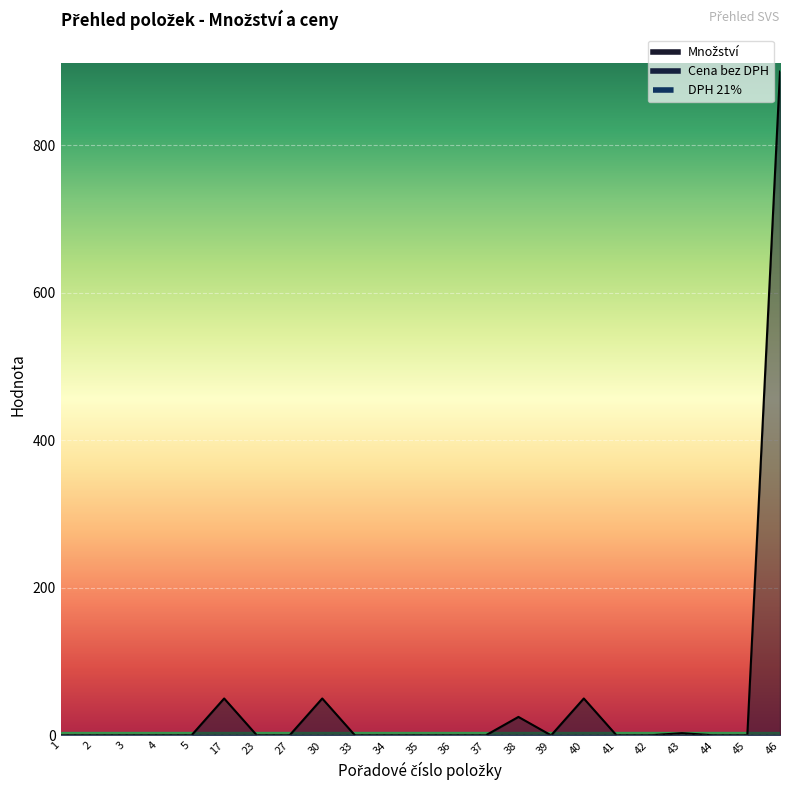

How many data points does each series have?

23